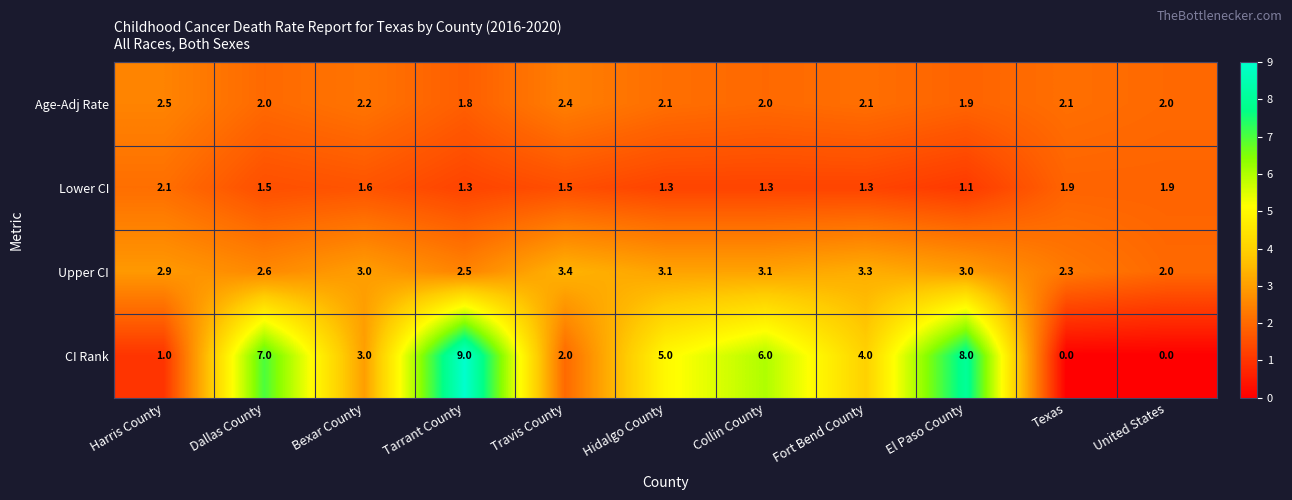

What is the approximate value of CI Rank at Tarrant County?

9.0